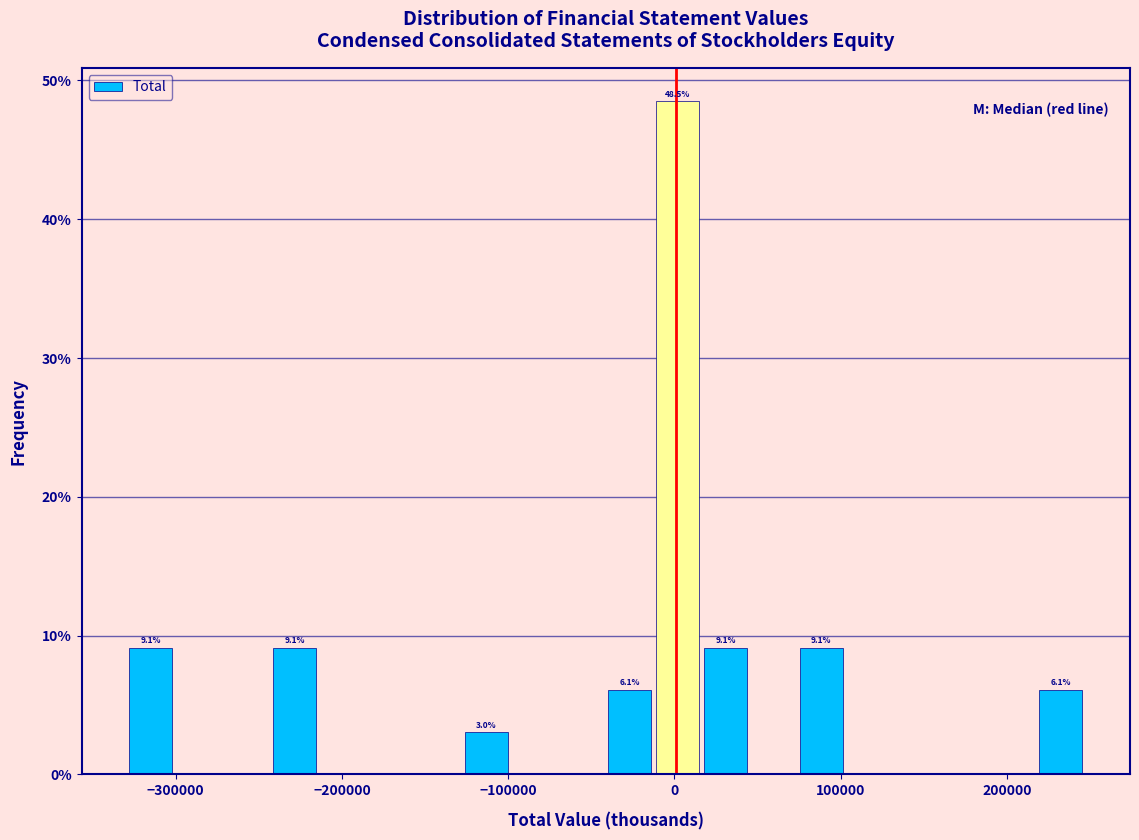

Around what value on the x-axis is the tallest bar? Give the approximate position of its centre, as read against the axis.

0